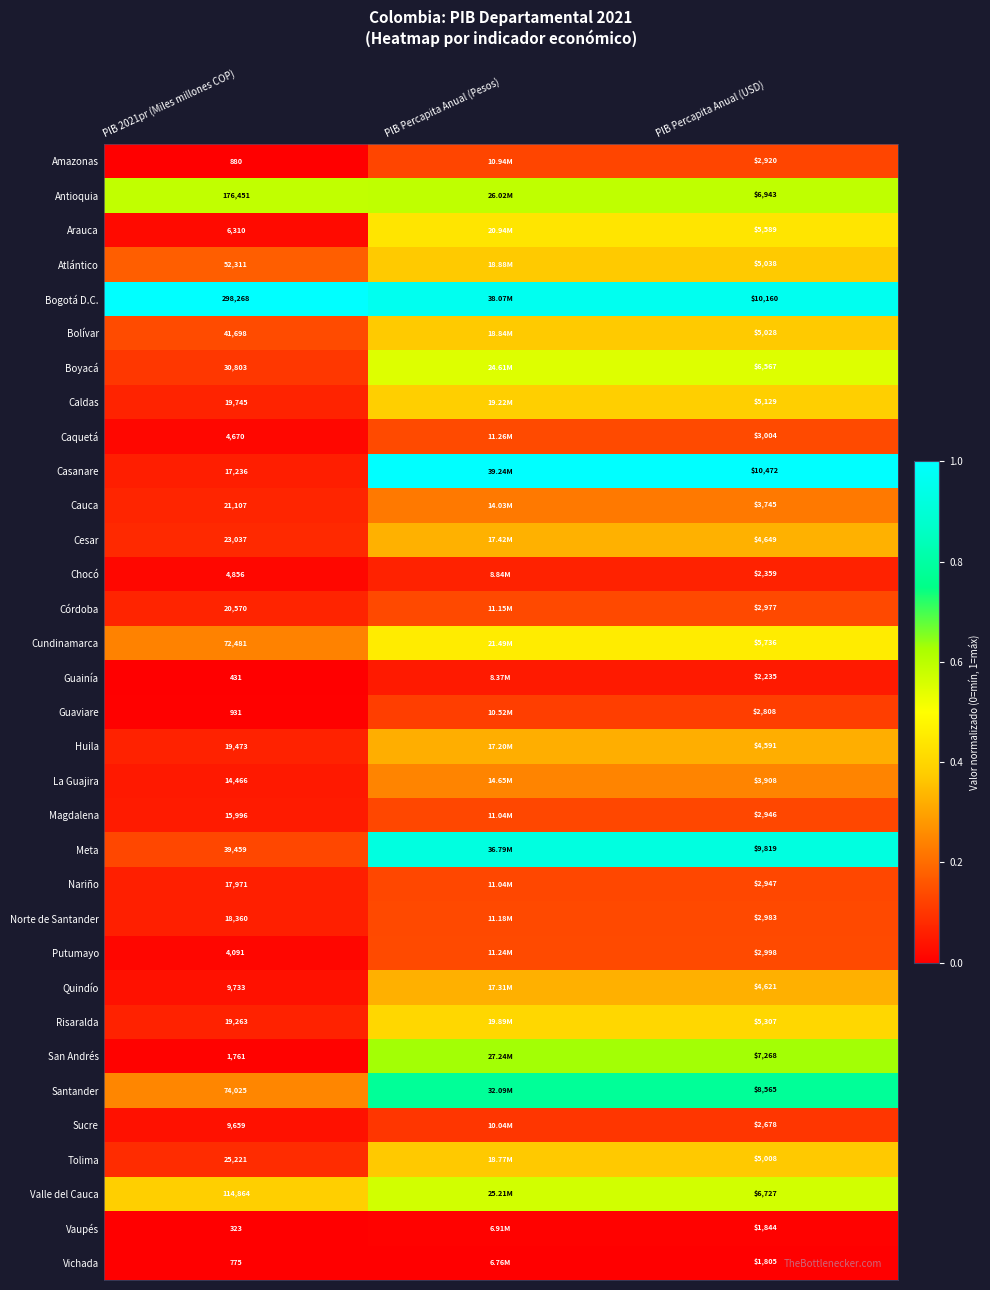

At which category is the sum across all series the highest?

PIB Percapita Anual (USD)